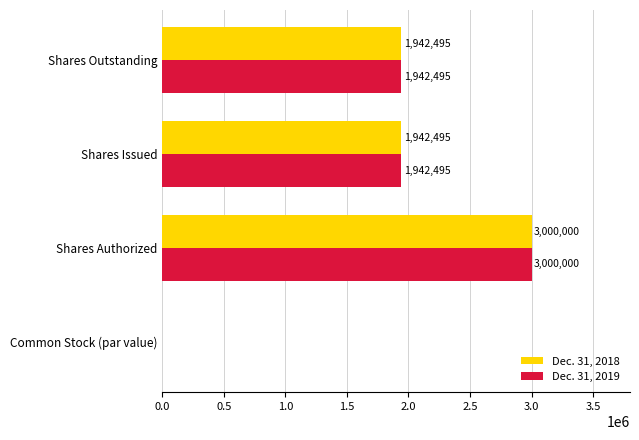

What value does the Dec. 31, 2019 series have at Shares Issued, to the nearest 50?

1942500